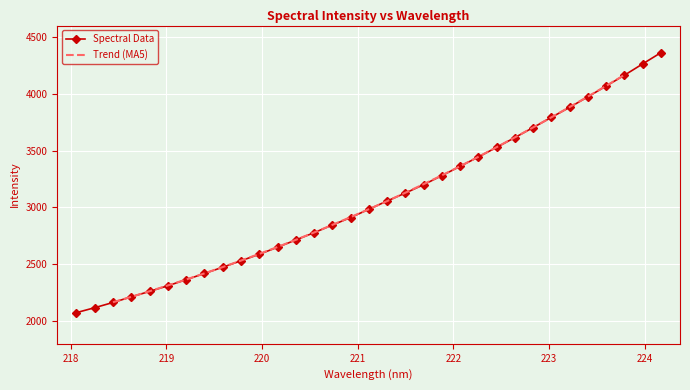

What is the value of the 7th point from the left?

2364.0